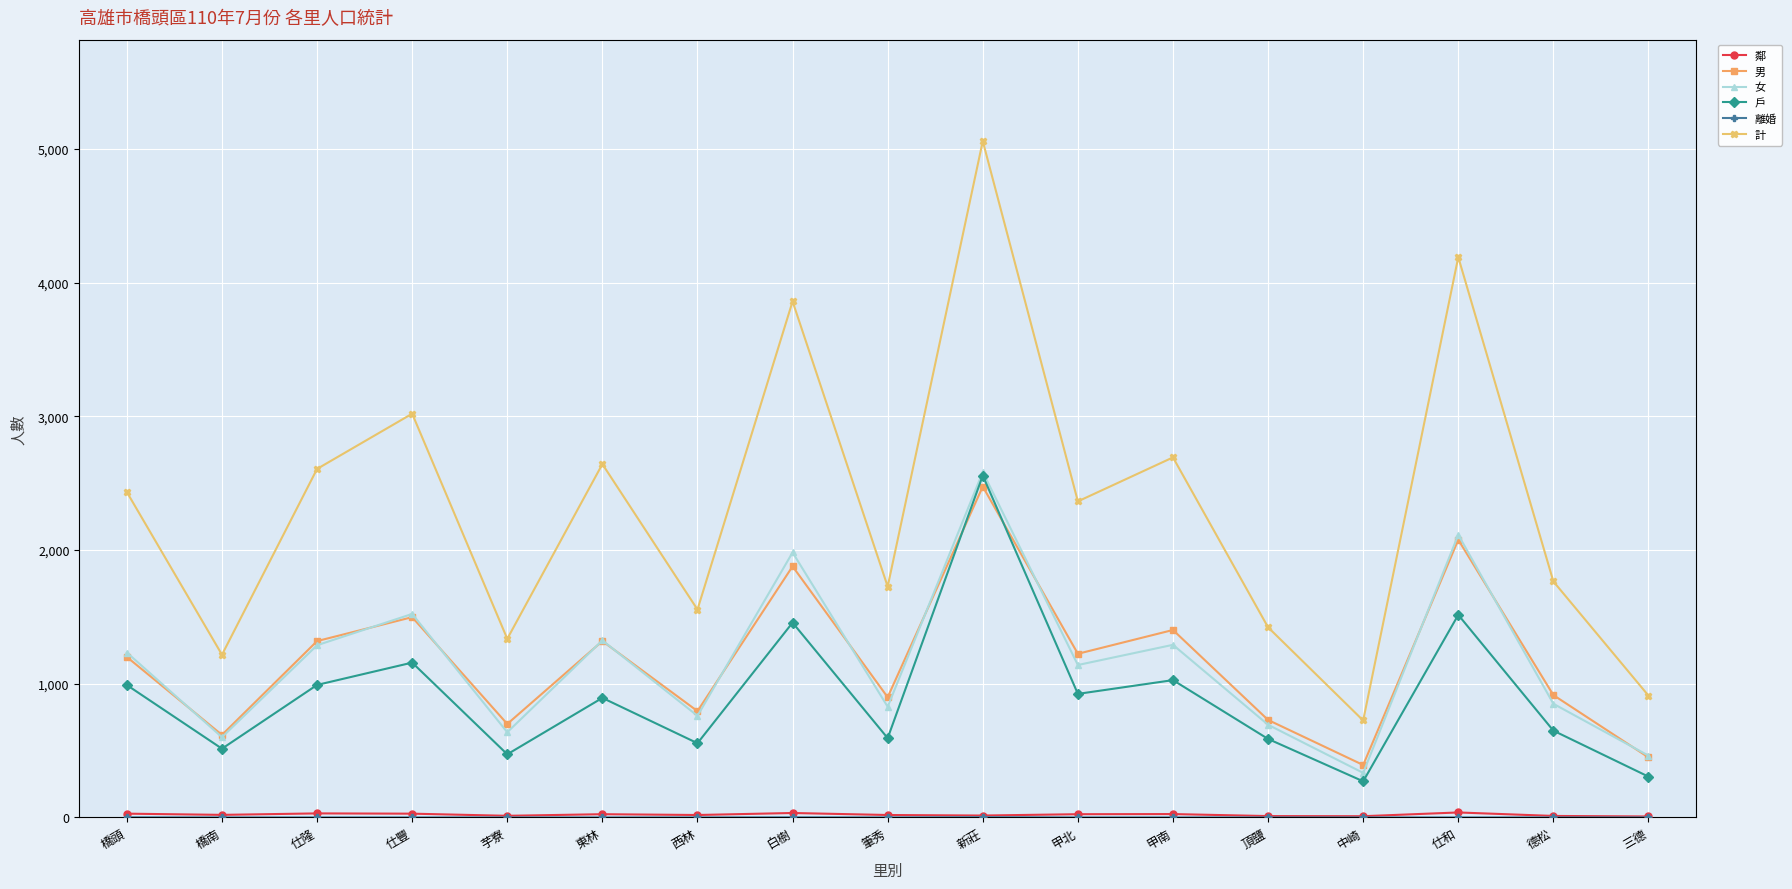

The 女 series shows 438 at 德松. True or false?

False